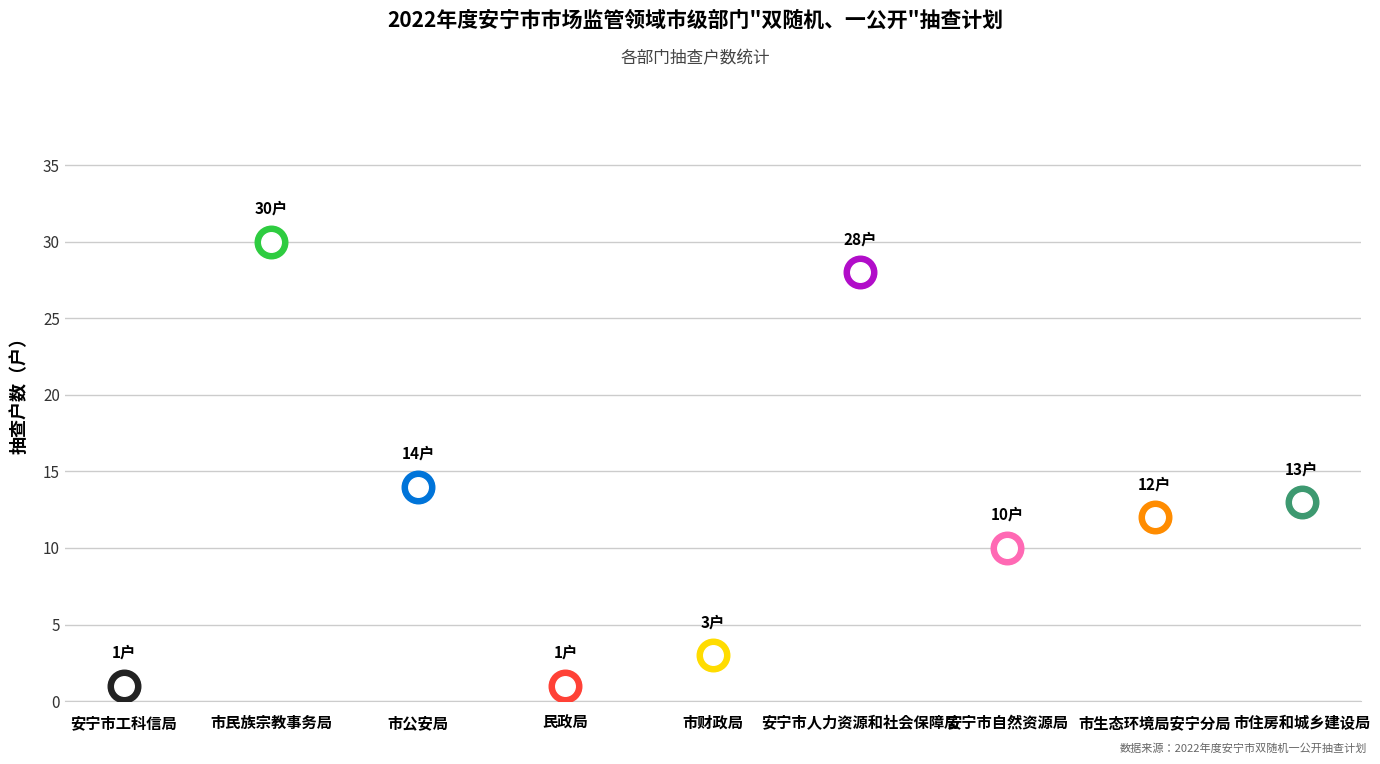

Approximately how many times larger is the value at 市住房和城乡建设局 compared to 市公安局?

0.9